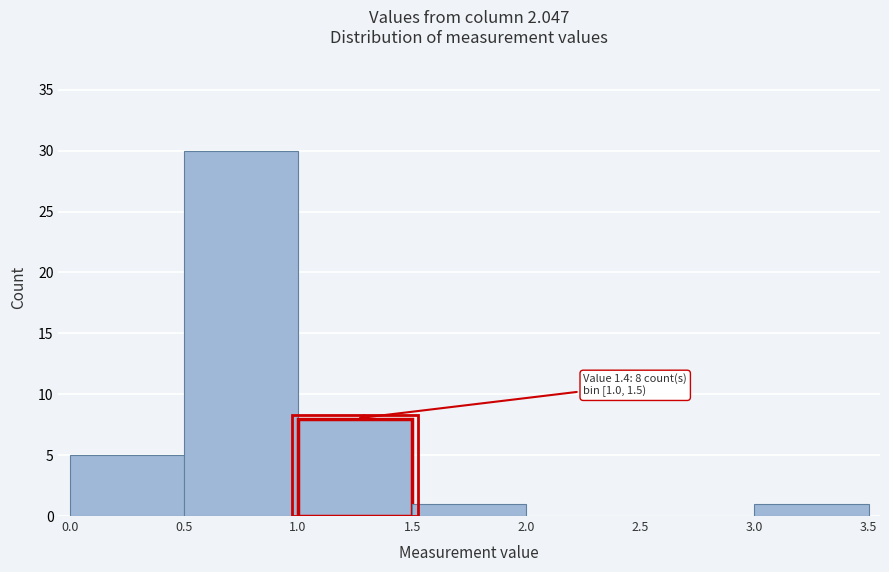

Which range on the x-axis has the tallest bar?

0.5 to 1.0